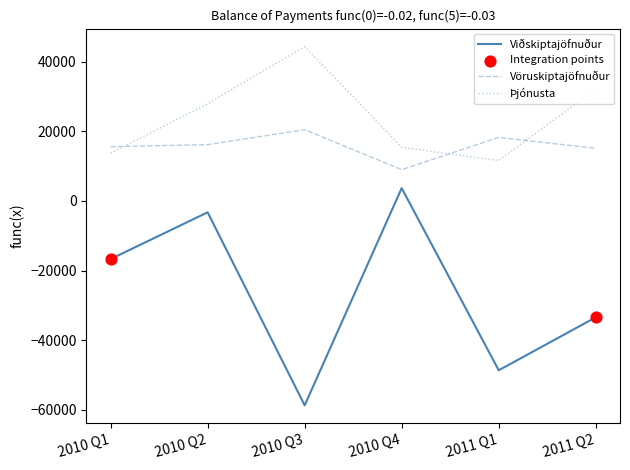

Between 2010 Q3 and 2011 Q1, which series saw the biggest shift?

Þjónusta